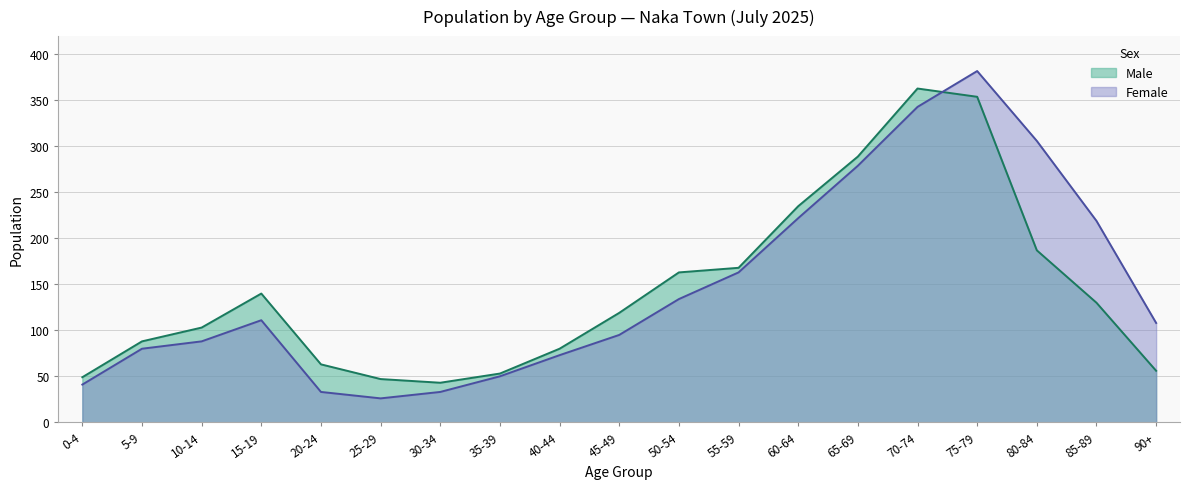

Which series has the largest total across all categories?

Female